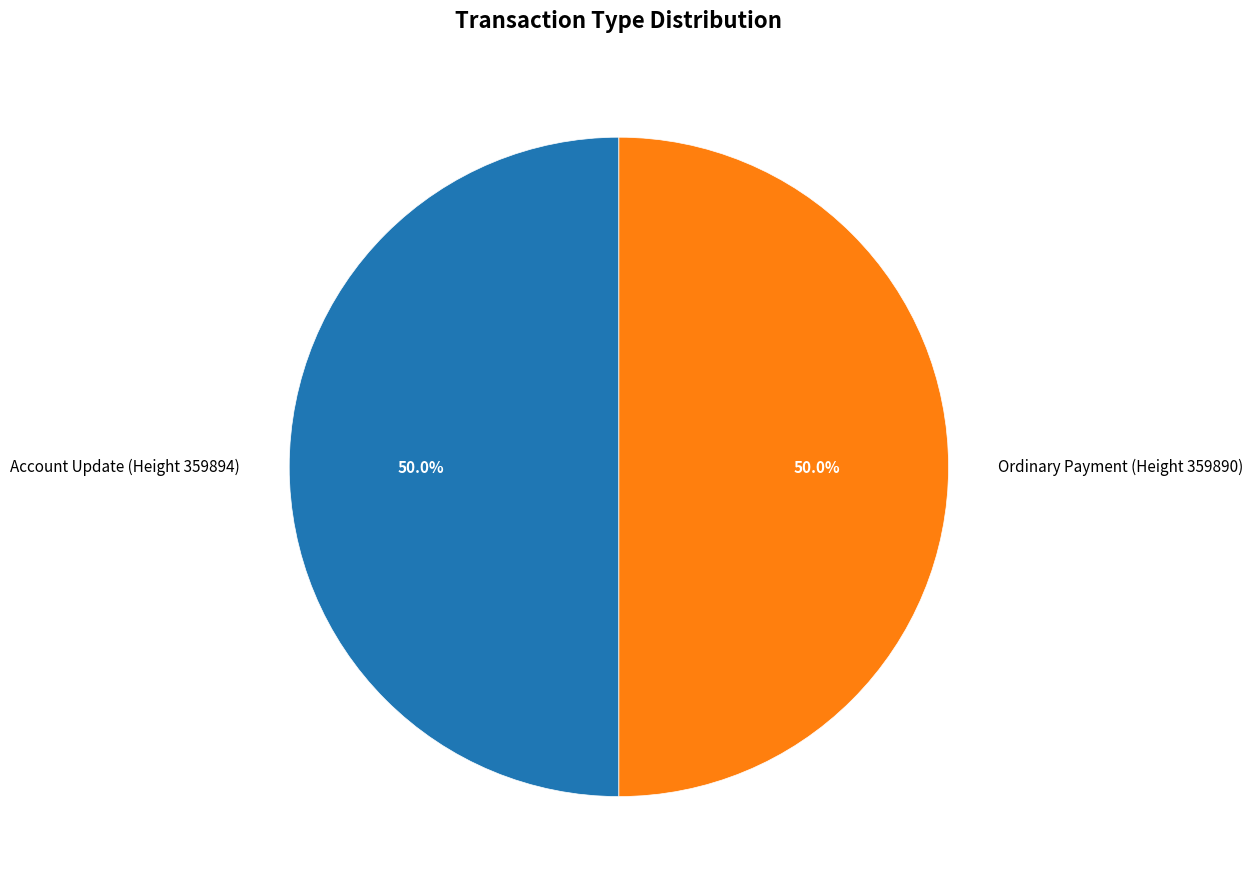

What is the ratio of the value at Ordinary Payment (Height 359890) to the value at Account Update (Height 359894)?

1.0